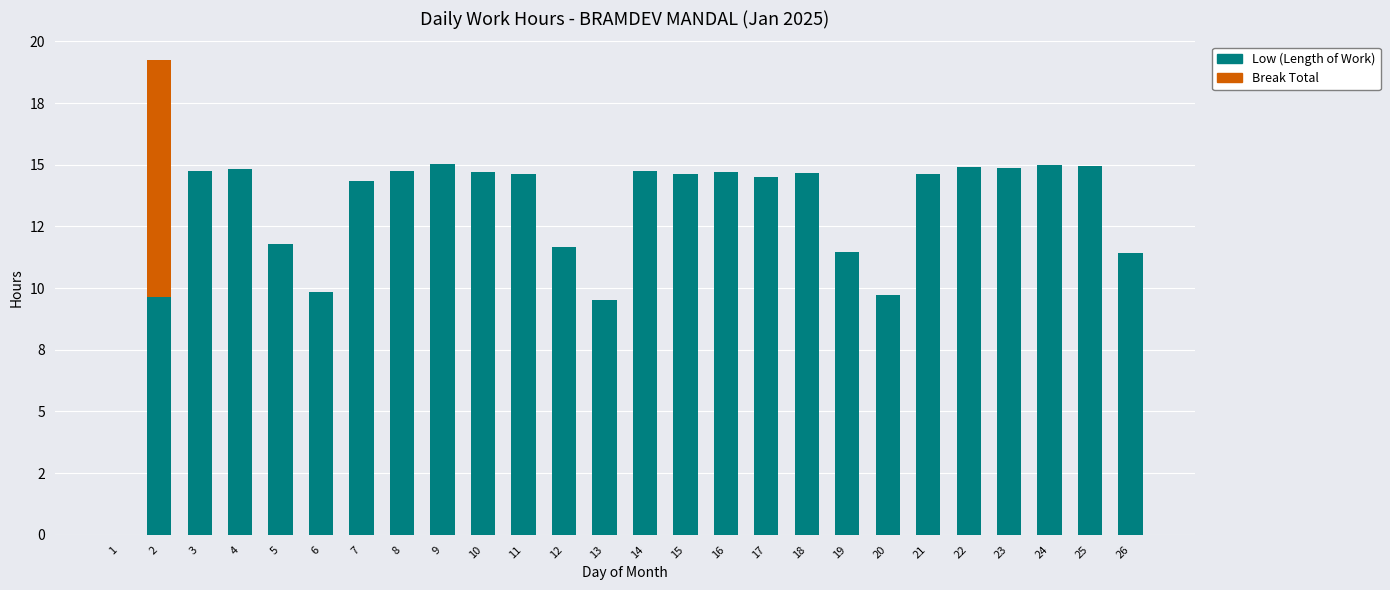

What are all the series names shown in the legend?

Low (Length of Work), Break Total